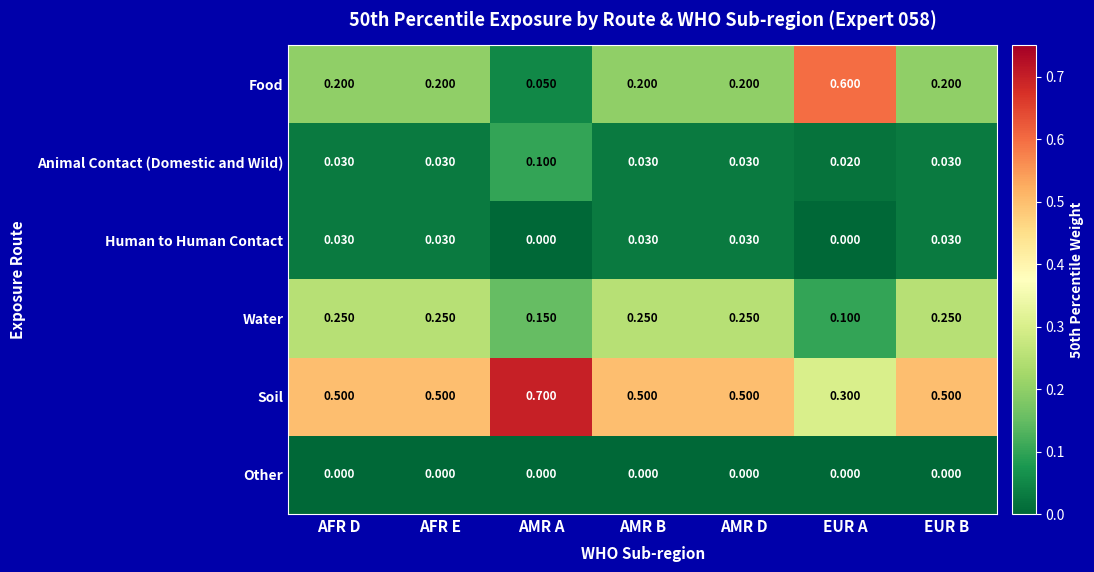

Which category has the highest value in the Soil series?

AMR A